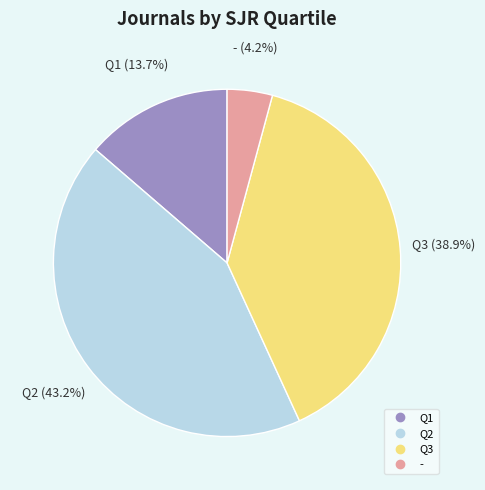

Does any single category account for the majority?

No